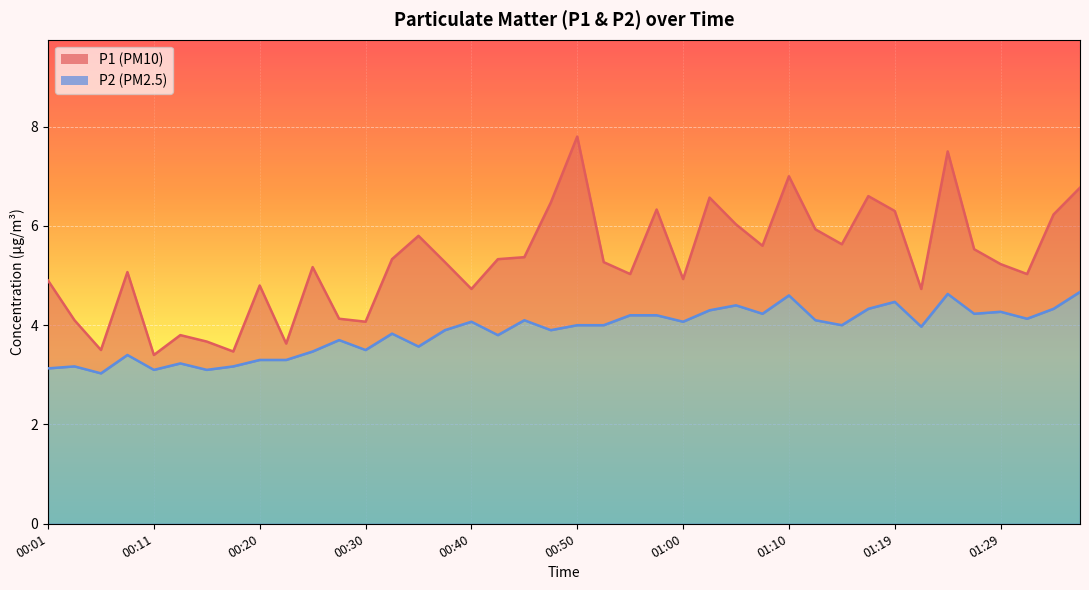

What are all the series names shown in the legend?

P1, P2